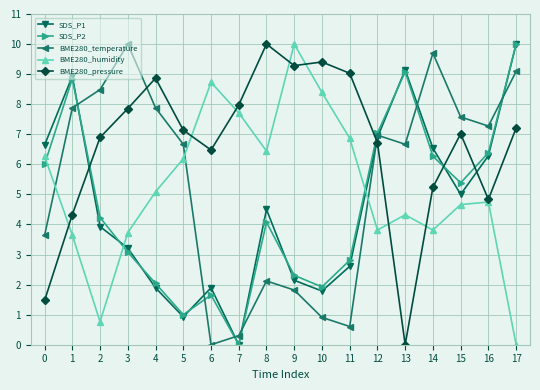

What is the difference between the highest and lowest values at 5?

6.2